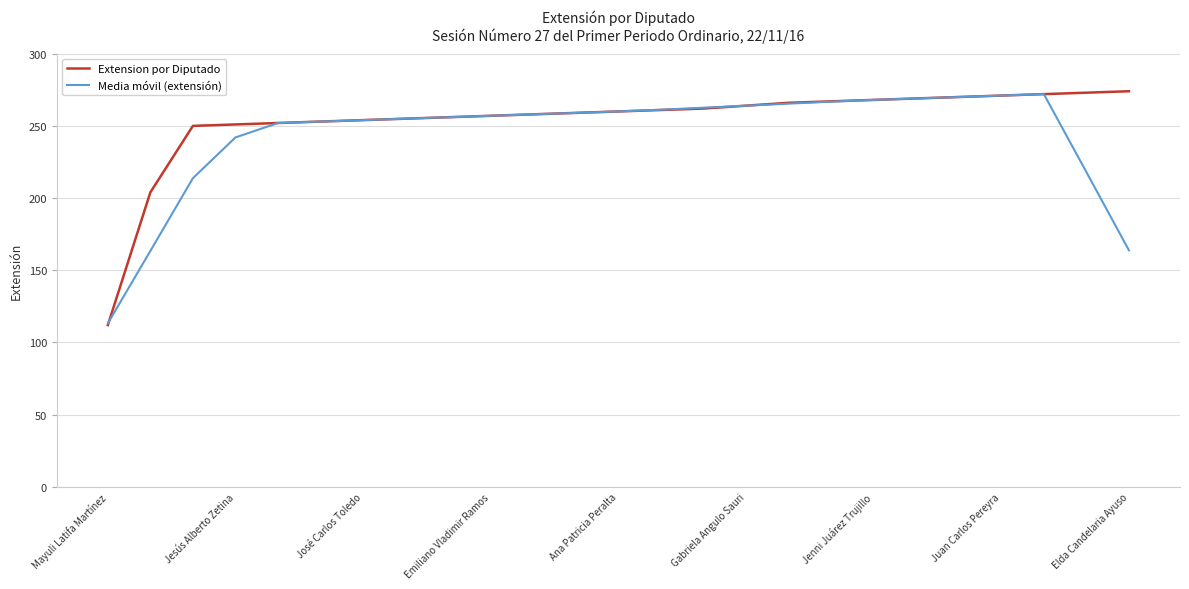

Which series has the largest range (max minus min)?

Extension por Diputado